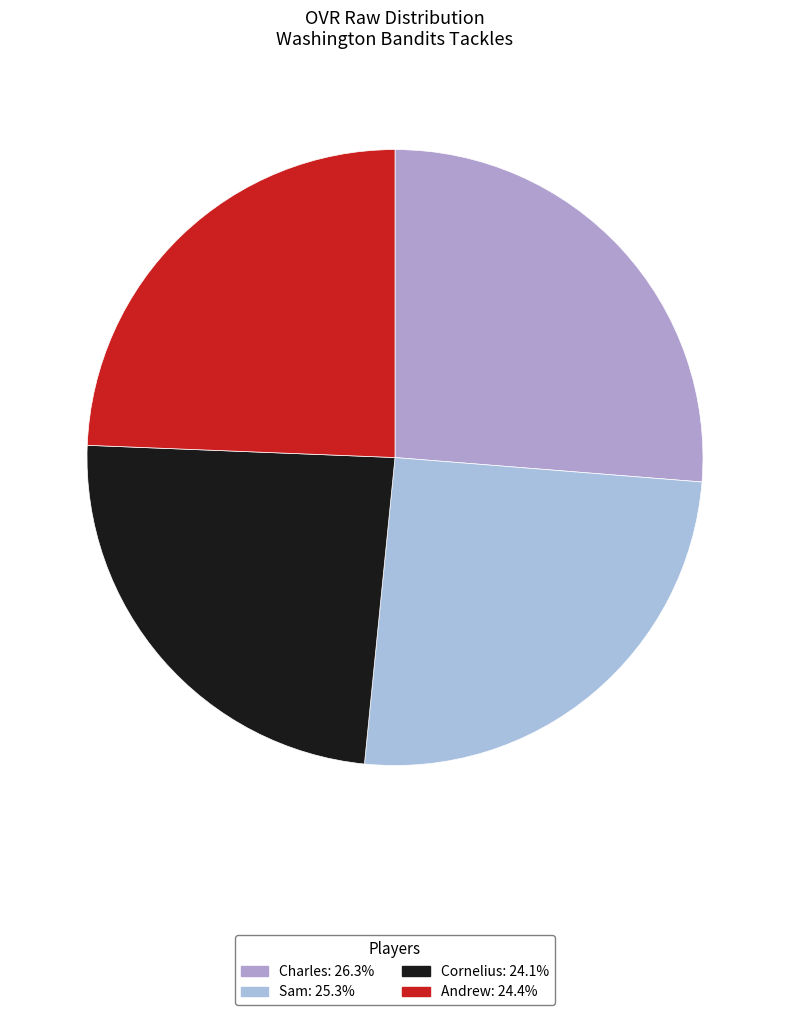

Does Sam account for over 50% of the chart?

No